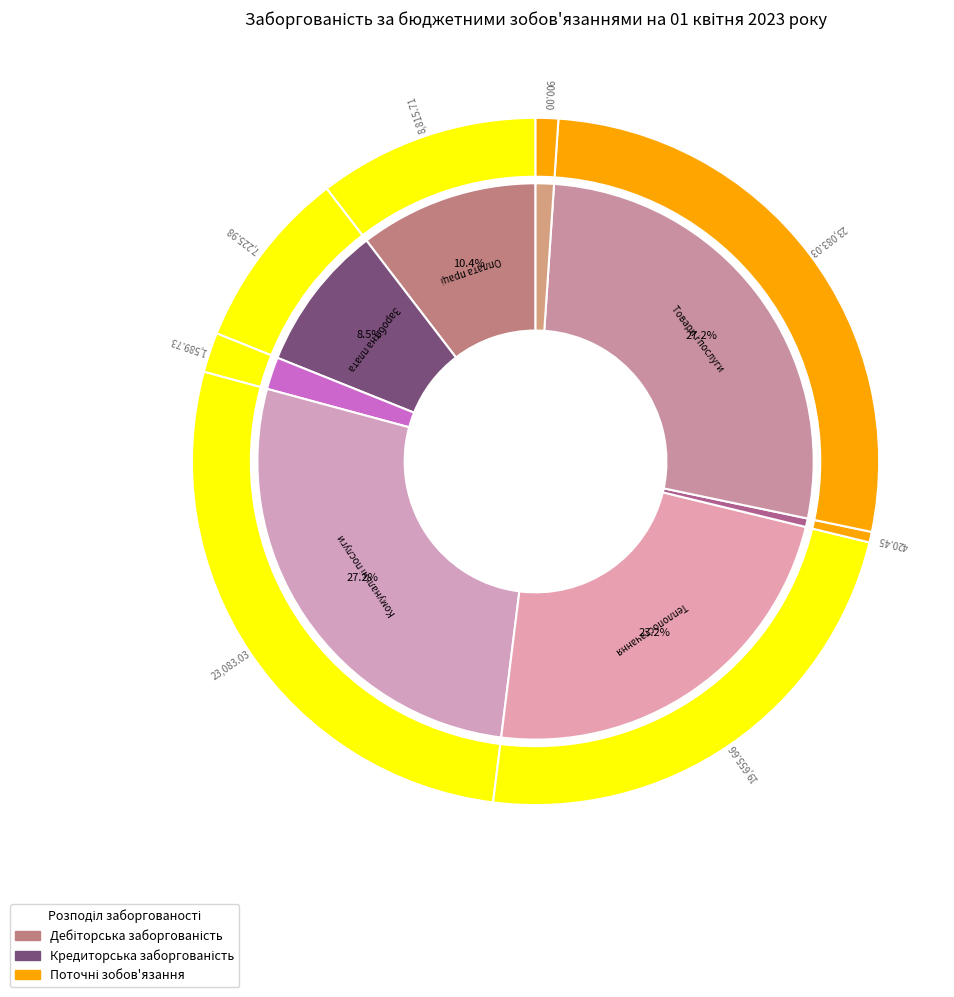

To the nearest percent, what portion does Оплата праці і нарахування represent?

10%